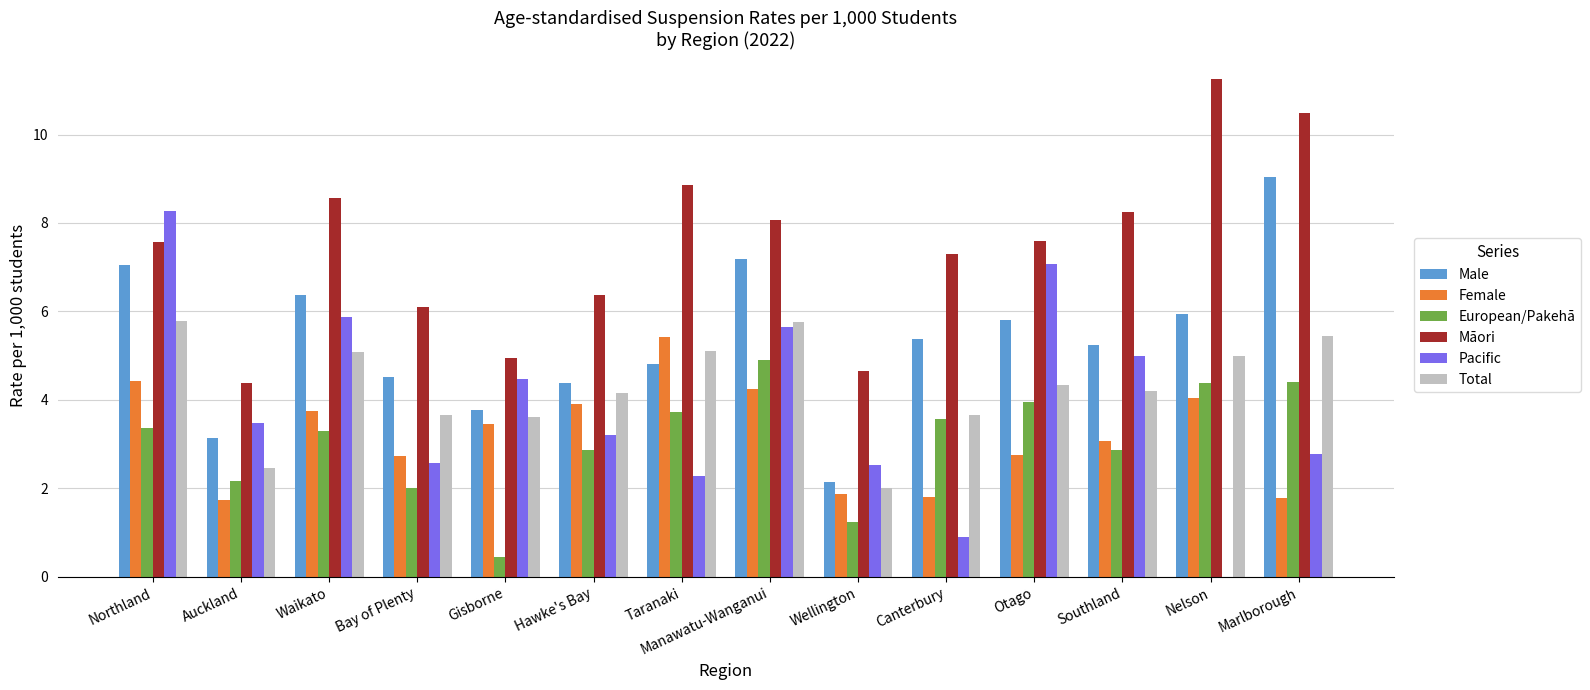

What is the sum of all European/Pakehā values?

43.2